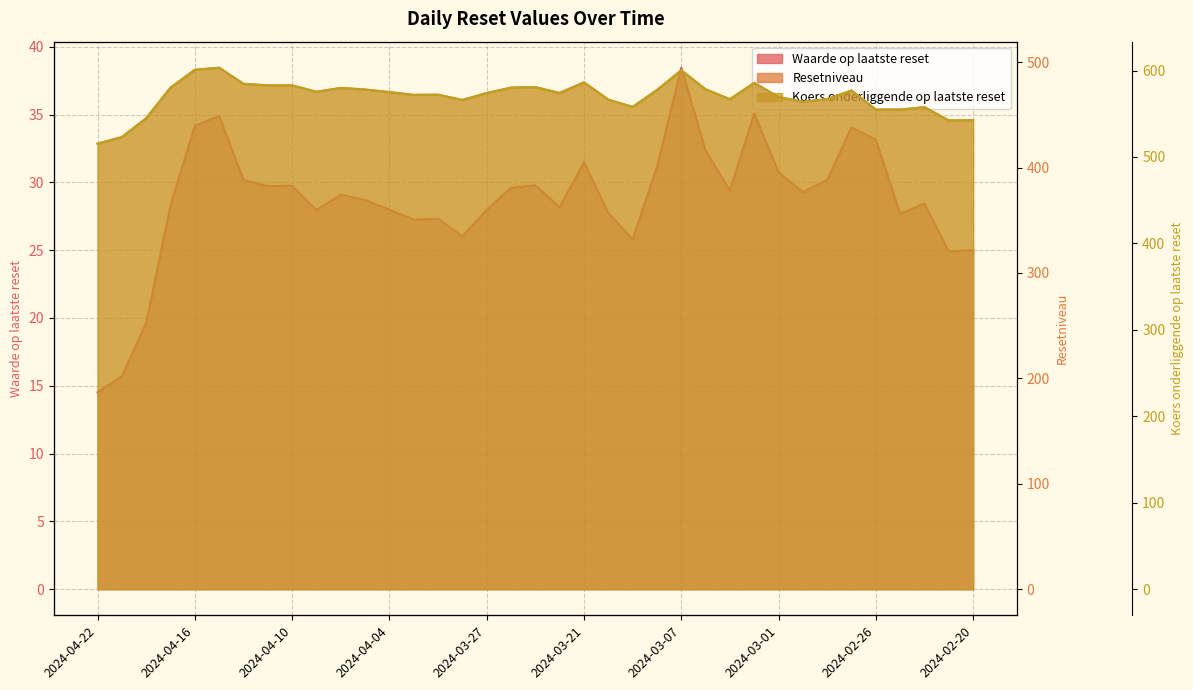

What is the label of the 10th point from the left?

2024-04-09